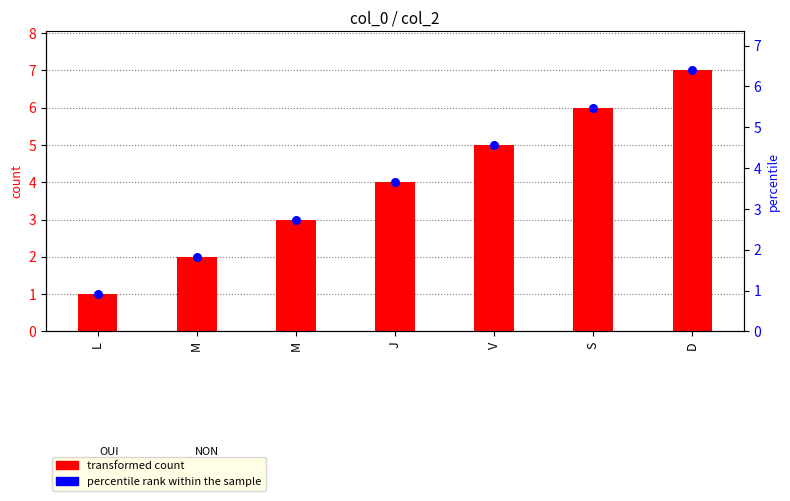

Which series contains the lowest Y value?

transformed count